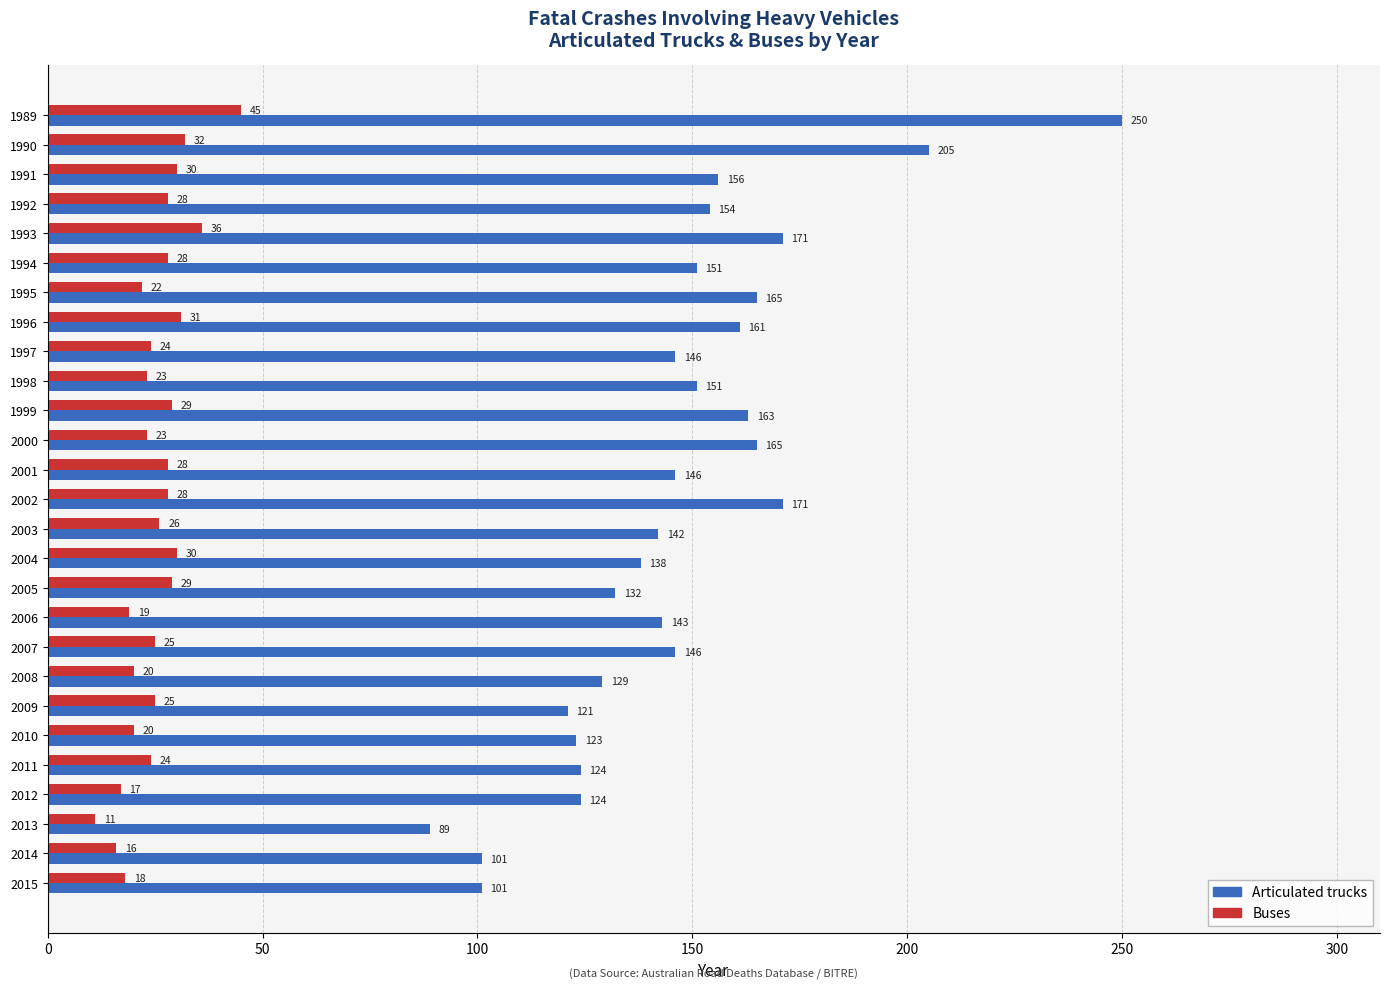

Rank the series by their average value, from highest to lowest.

Articulated trucks, Buses